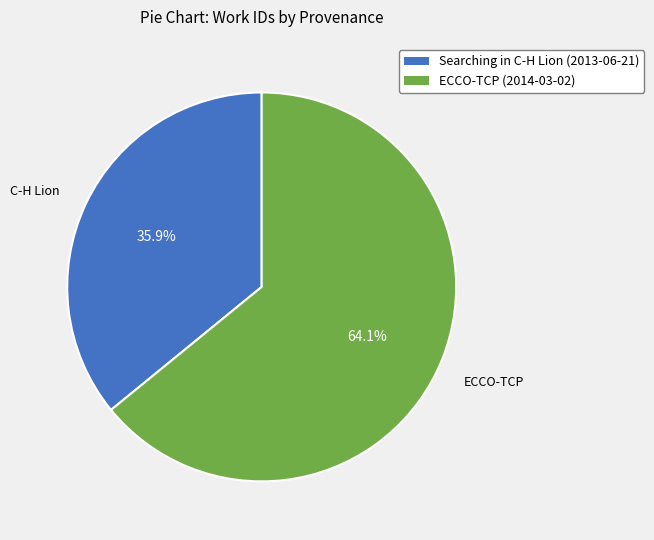

Which has a higher value, ECCO-TCP (2014-03-02) or Searching in C-H Lion (2013-06-21)?

ECCO-TCP (2014-03-02)